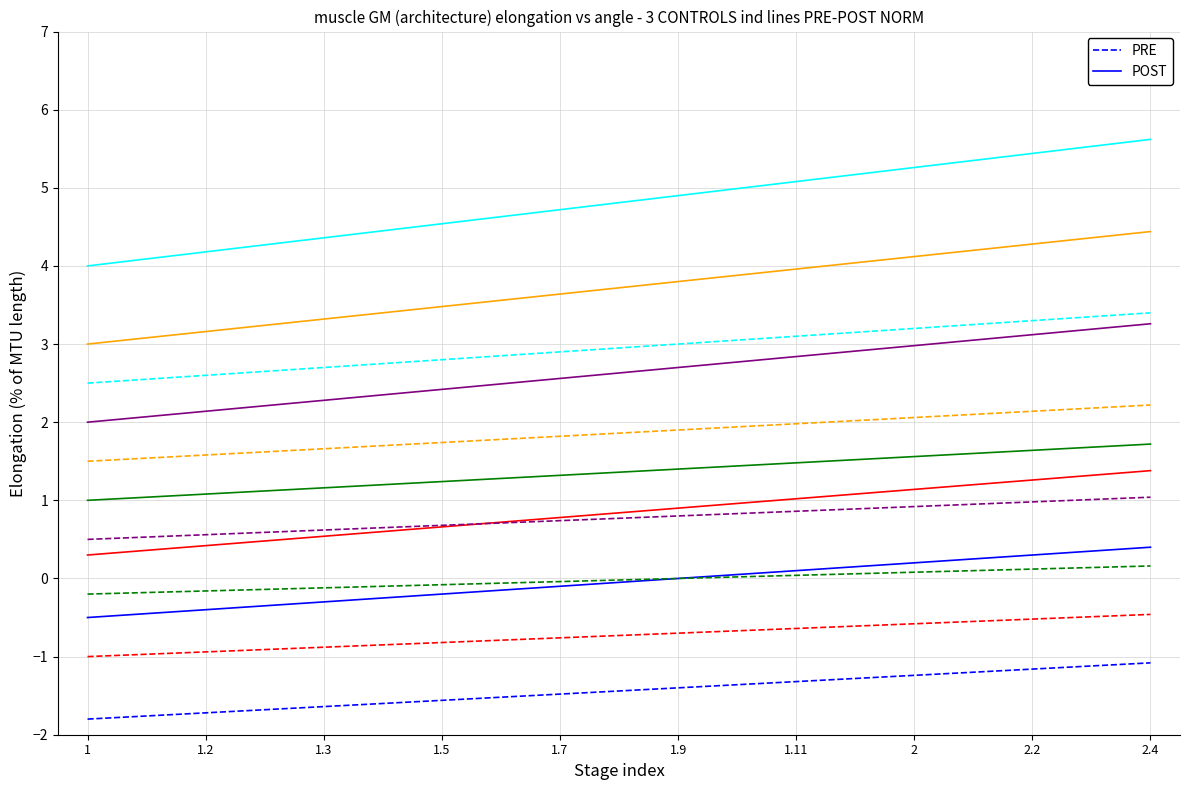

True or false: PRE has a value of -1.7 at 2.

False